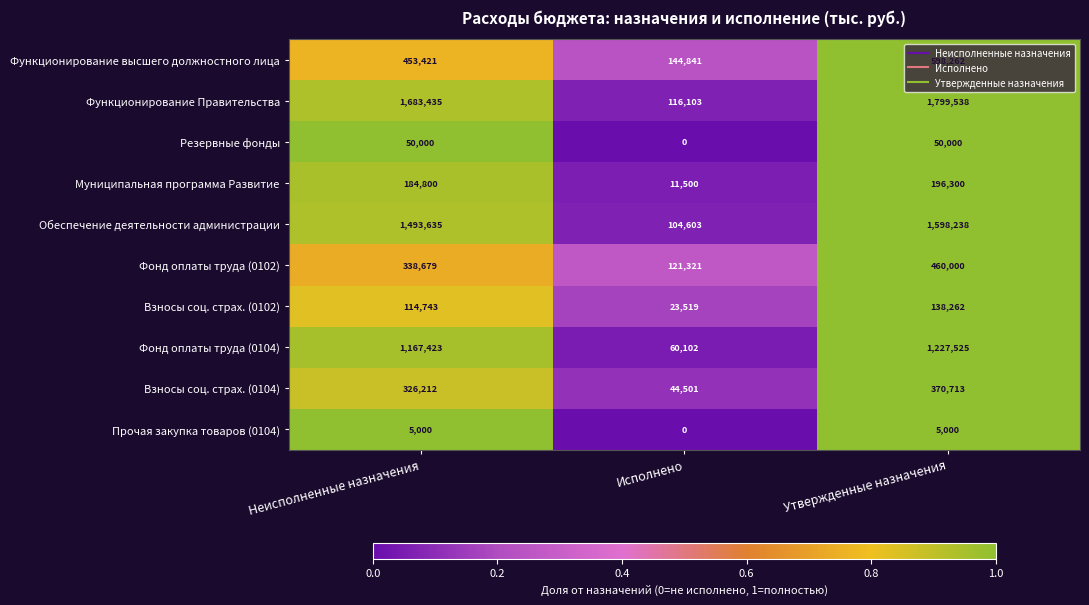

What is the minimum value for Обеспечение деятельности администрации?

104603